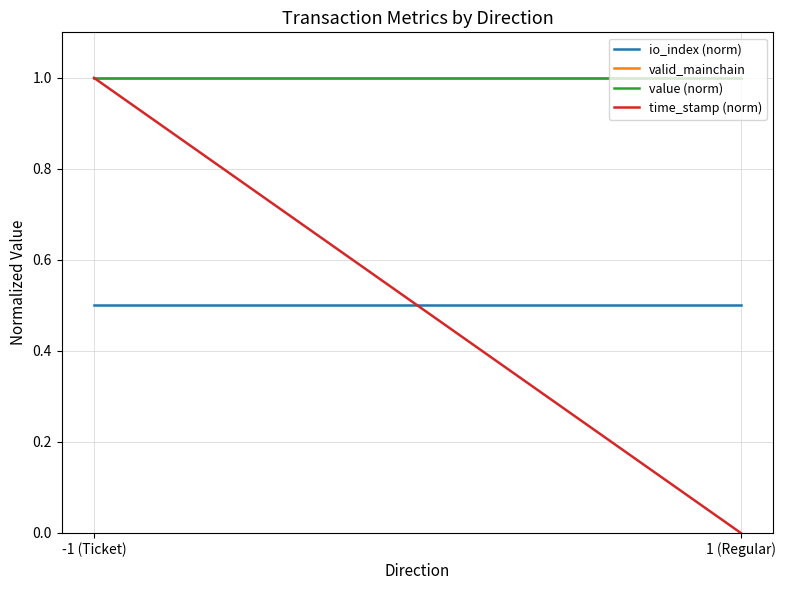

Reading right to left, what are all the values shown in this chart?

io_index (norm): 0.5	0.5
valid_mainchain: 1.0	1.0
value (norm): 1.0	1.0
time_stamp (norm): 0.0	1.0